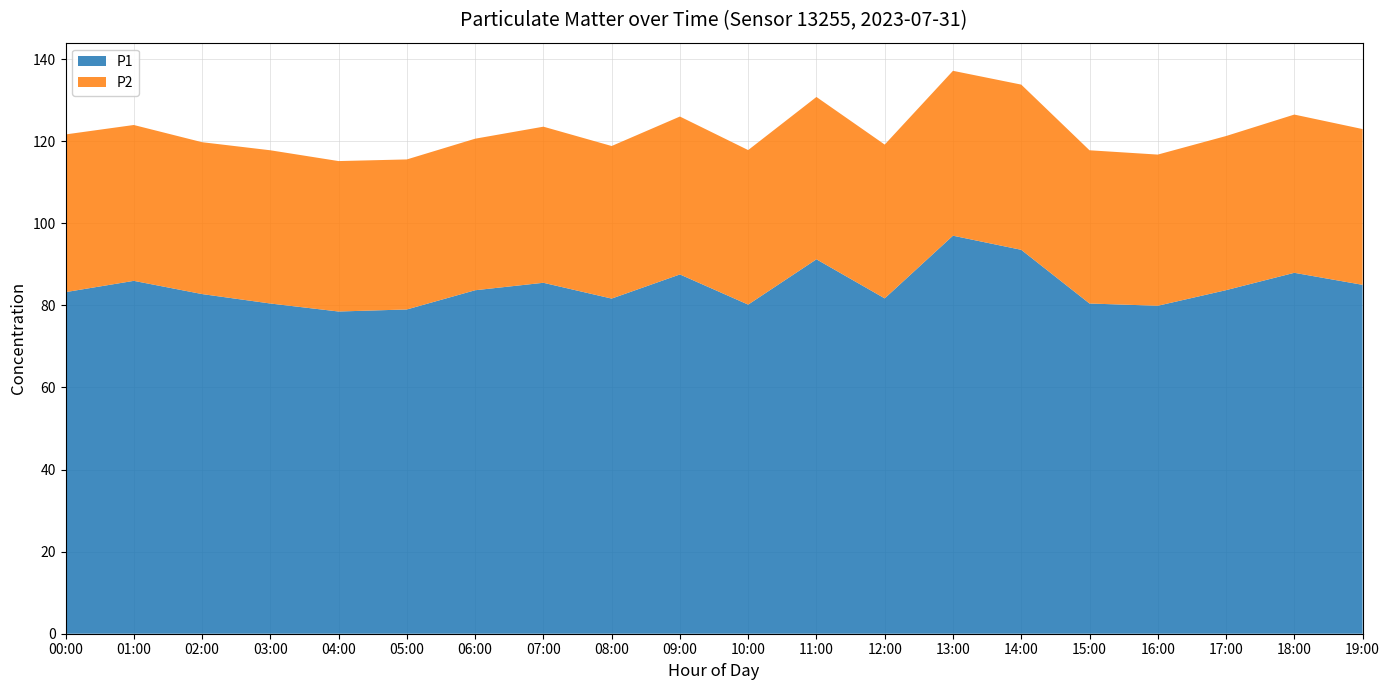

Reading left to right, list all the values displayed in this chart.

P1: 83.2	86.0	82.8	80.5	78.5	79.0	83.7	85.5	81.7	87.5	80.2	91.2	81.7	97.0	93.5	80.5	79.9	83.7	87.9	85.0
P2: 38.4	38.0	37.0	37.3	36.6	36.5	36.9	38.0	37.2	38.5	37.6	39.5	37.5	40.2	40.2	37.3	36.8	37.5	38.5	38.0